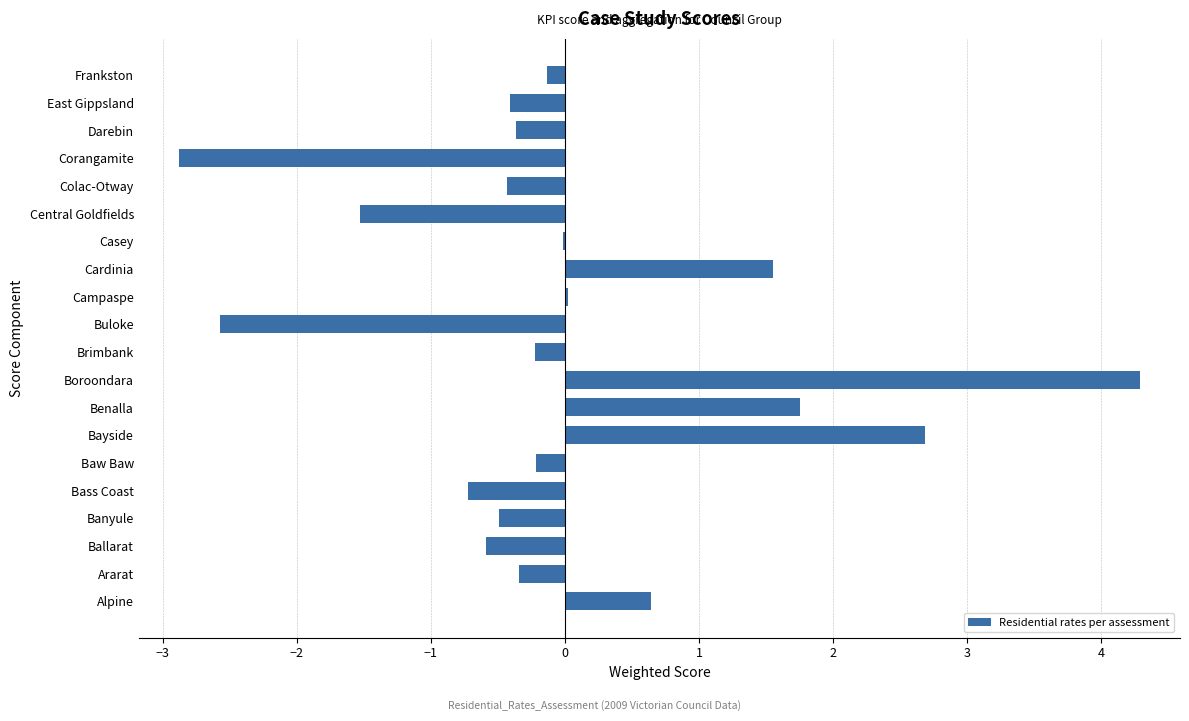

Between Central Goldfields and Banyule, which is larger?

Banyule